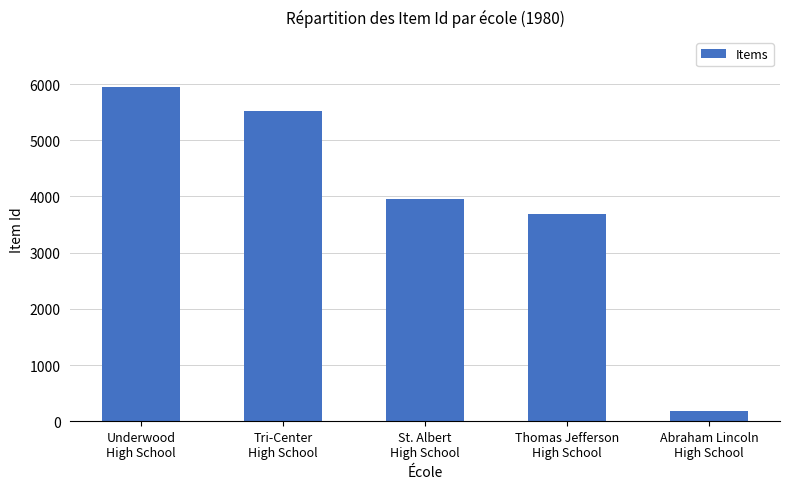

What is the label of the 1st bar from the right?

Abraham Lincoln
High School